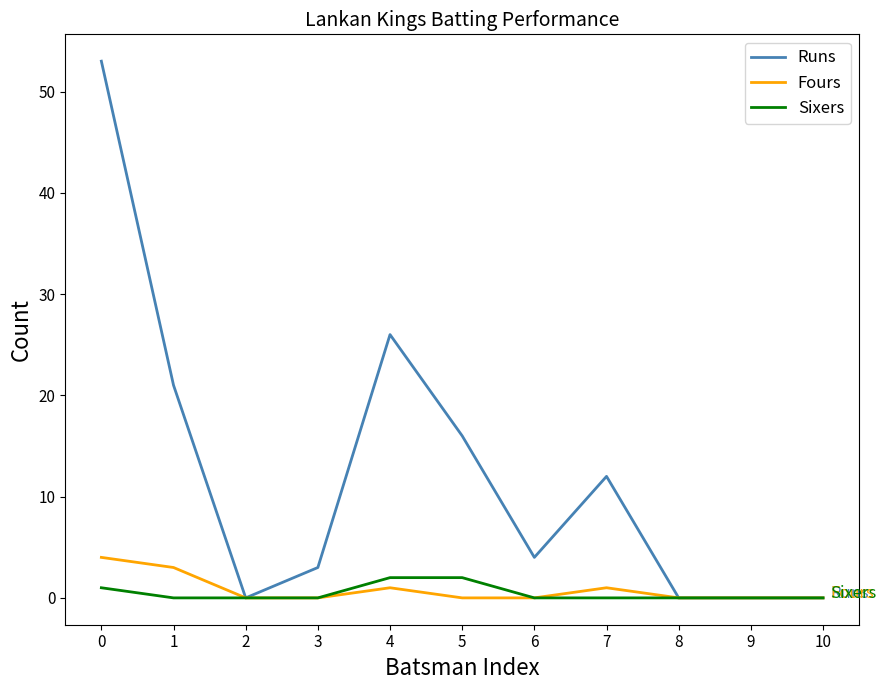

What are all the series names shown in the legend?

Runs, Fours, Sixers